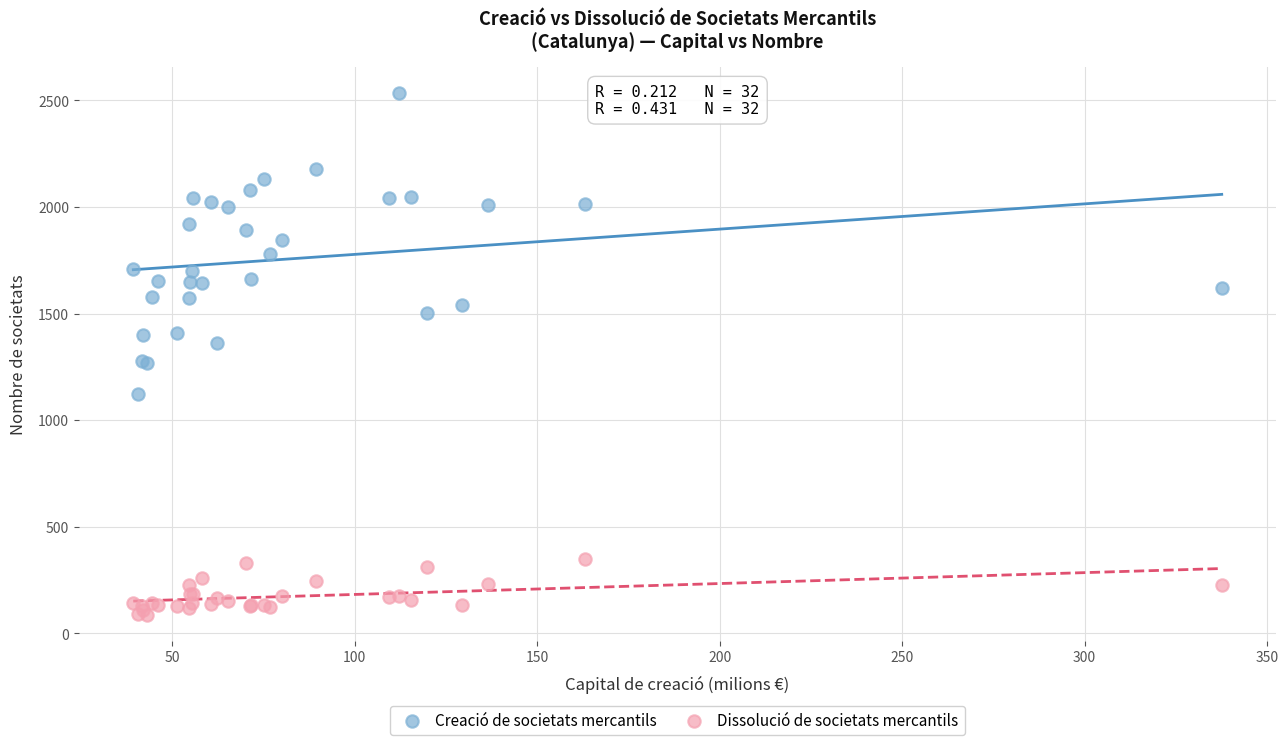

Which series contains the lowest Y value?

Dissolució de societats mercantils